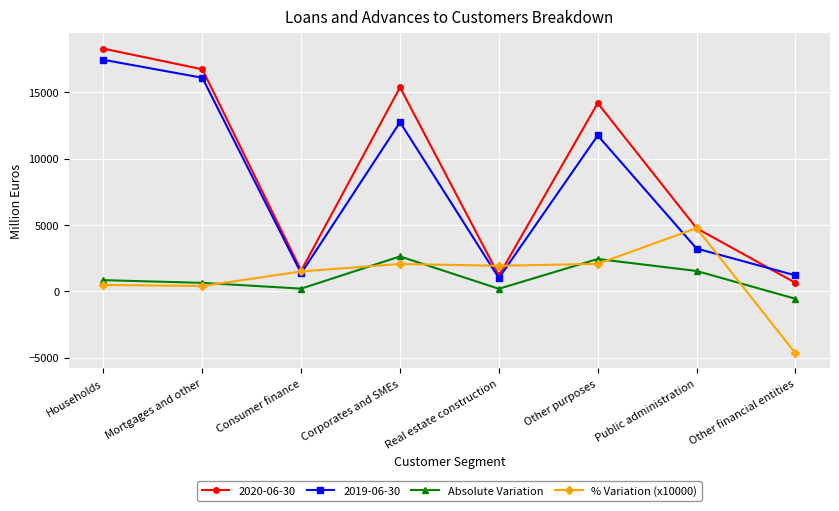

How many distinct data groups are displayed?

4